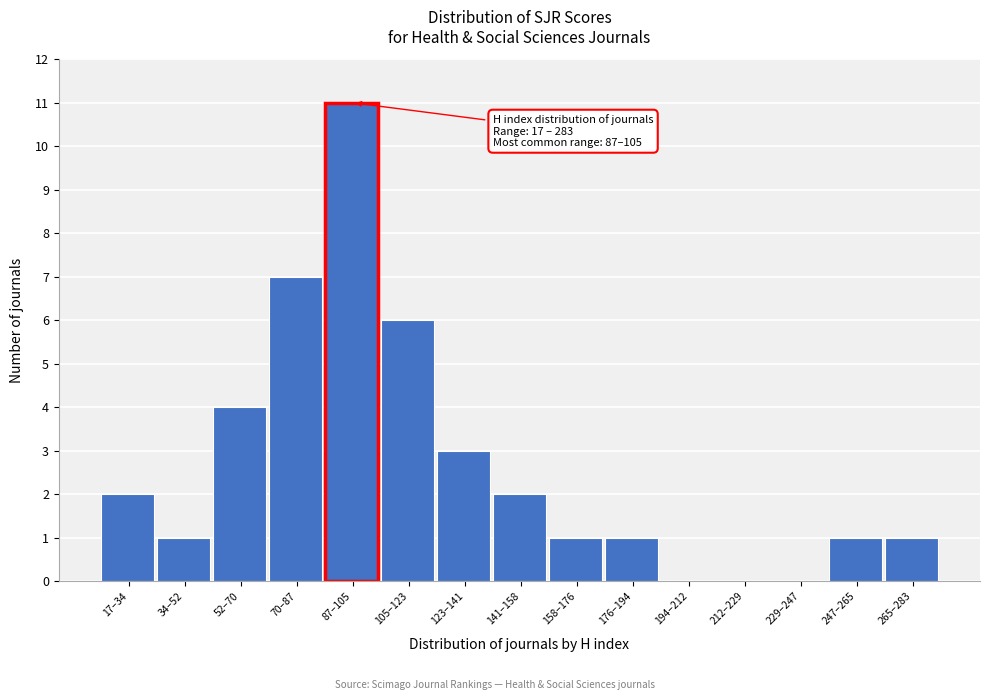

Reading right to left, what are all the values shown in this chart?

265–283=1	247–265=1	229–247=0	212–229=0	194–212=0	176–194=1	158–176=1	141–158=2	123–141=3	105–123=6	87–105=11	70–87=7	52–70=4	34–52=1	17–34=2